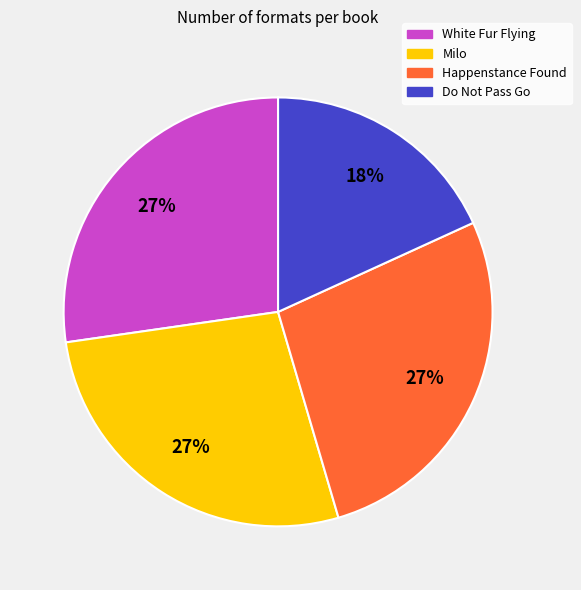

How many slices are in this pie chart?

4